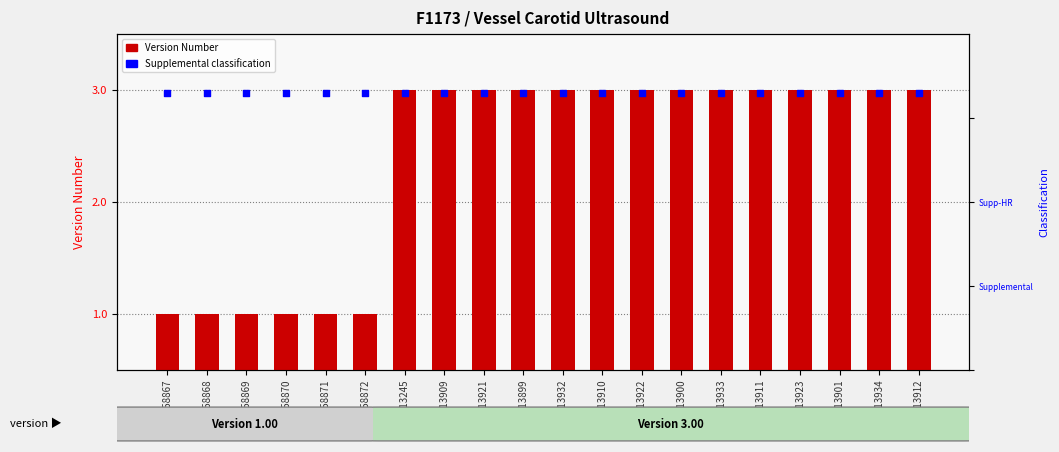

What is the total value across all series at C13922?

6.3